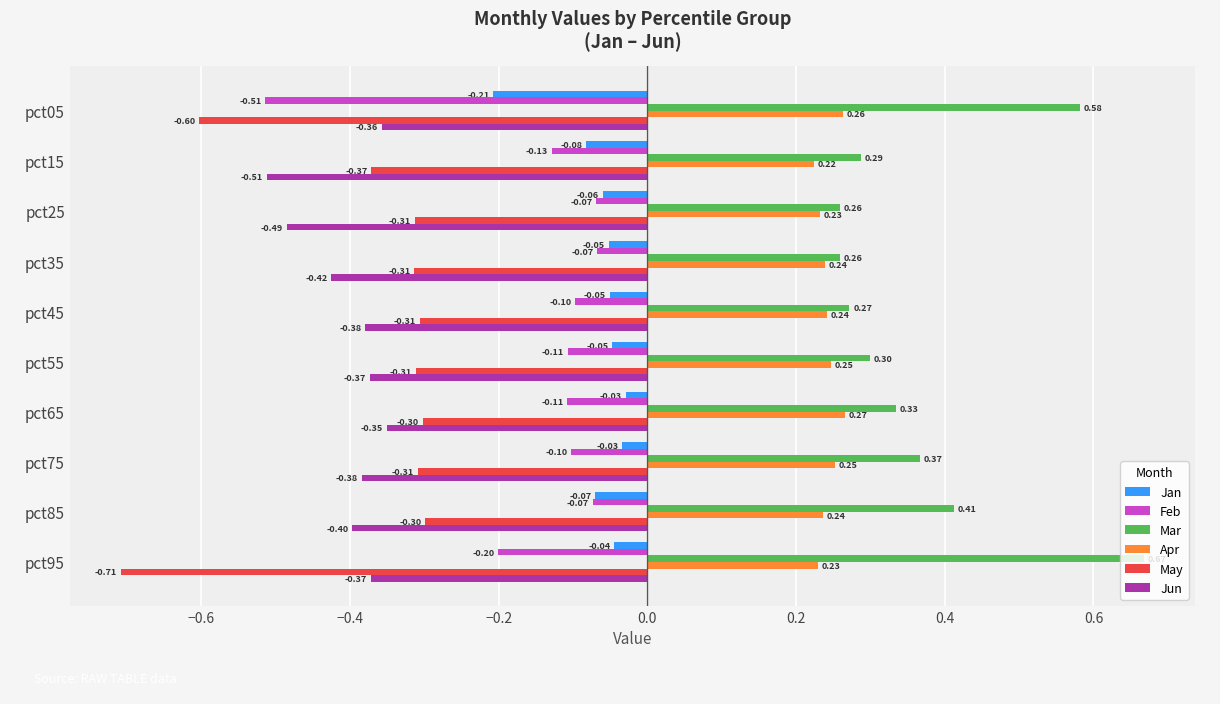

What is the sum of all Apr values?

2.4